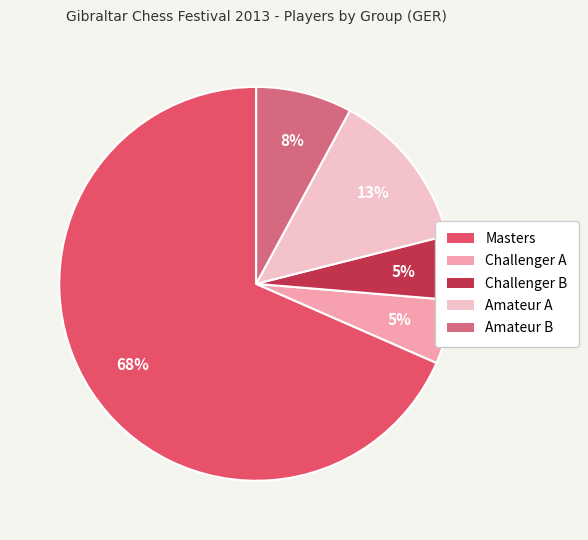

To the nearest percent, what percentage of the pie is Challenger A?

5%